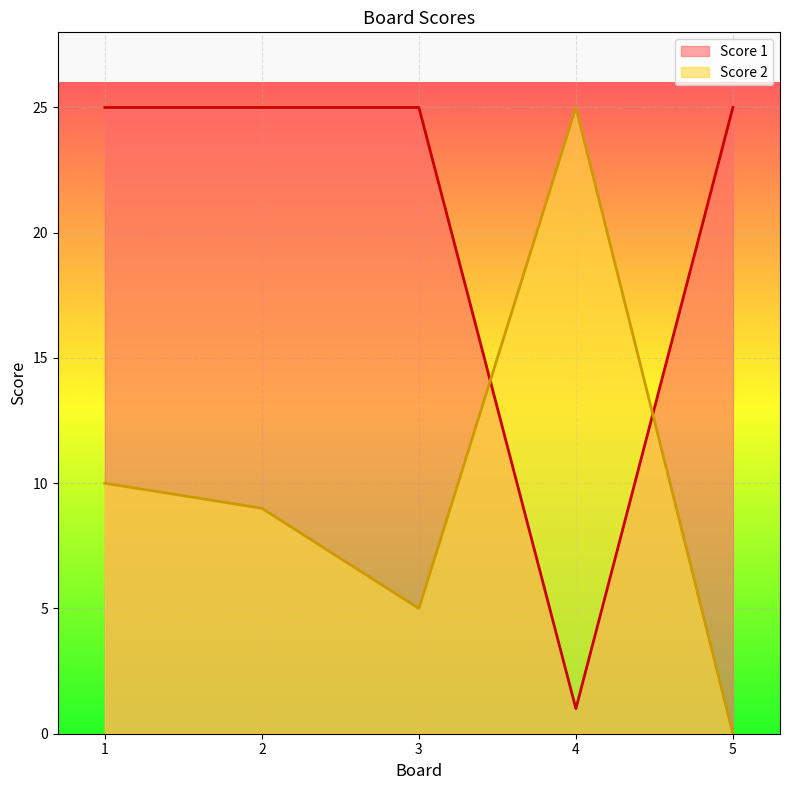

True or false: Score 1 has a value of 1 at 4.

True